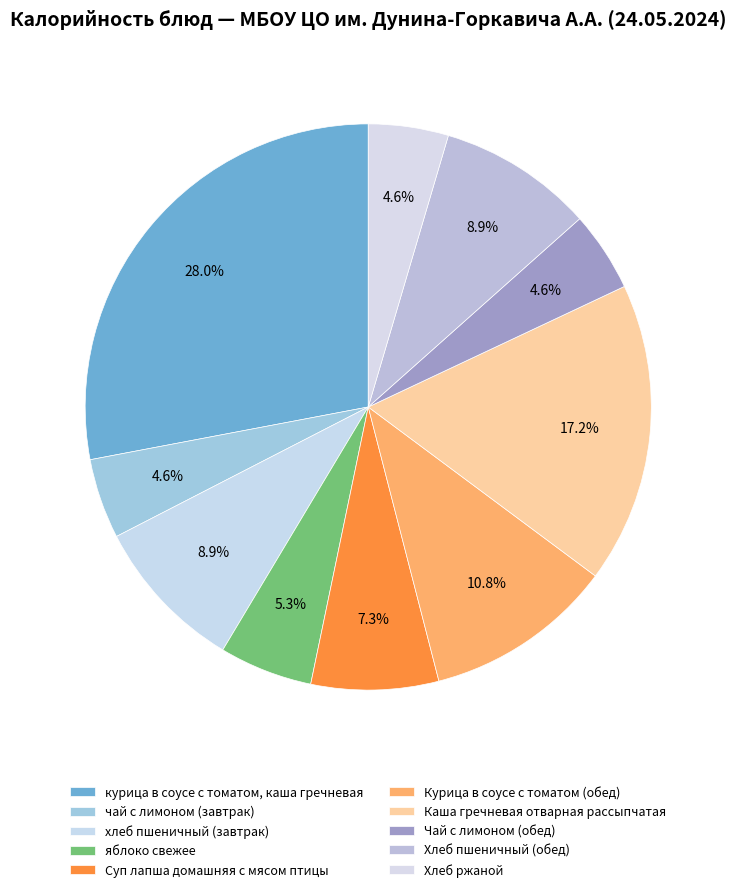

Which slice is the largest?

курица в соусе с томатом, каша гречневая